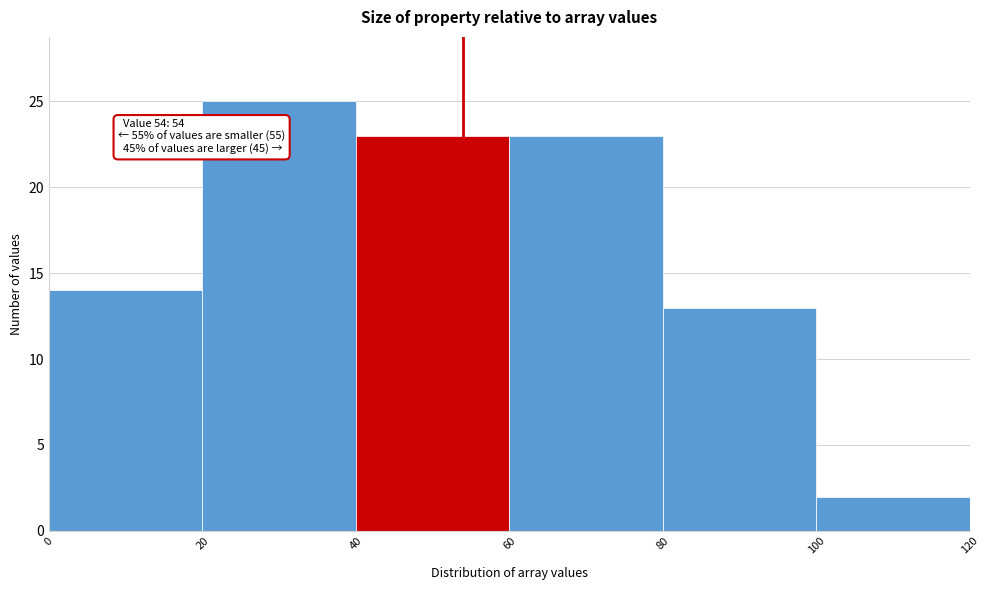

Which range on the x-axis has the tallest bar?

20 to 40